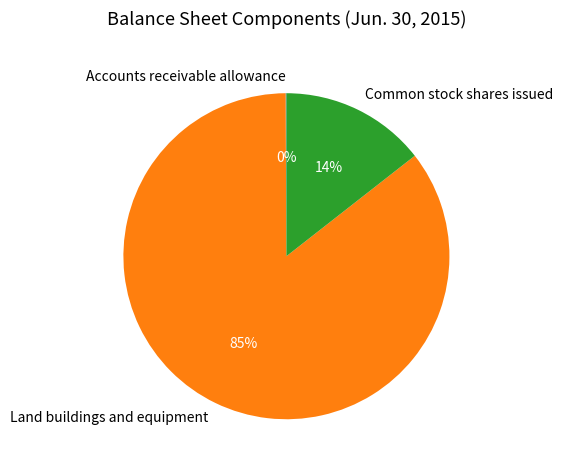

The Land buildings and equipment slice represents 98% of the pie. True or false?

False